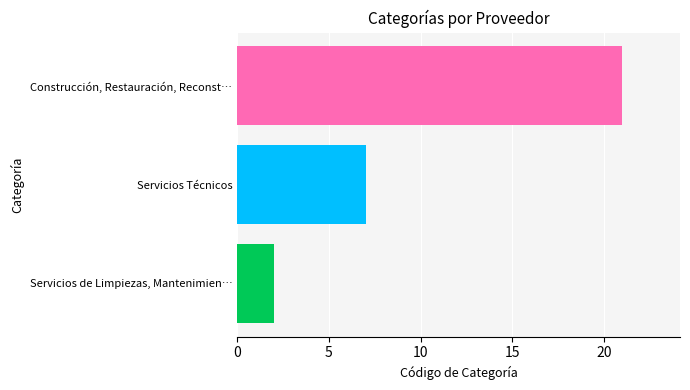

Is it true that the value at Construcción, Restauración, Reconst… is 9?

False